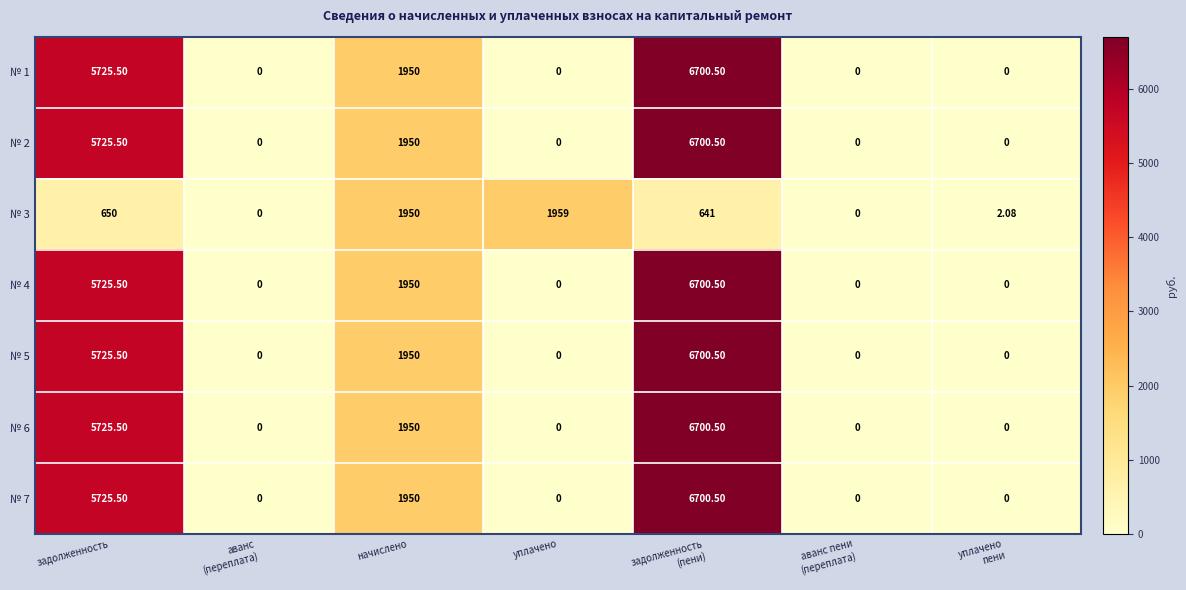

Where is № 2 nearest to the value 3350?

начислено